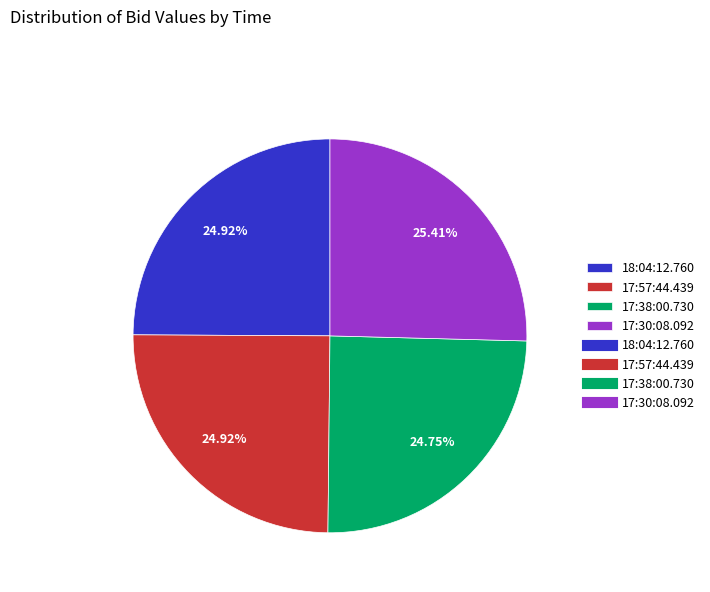

Does any single category account for the majority?

No